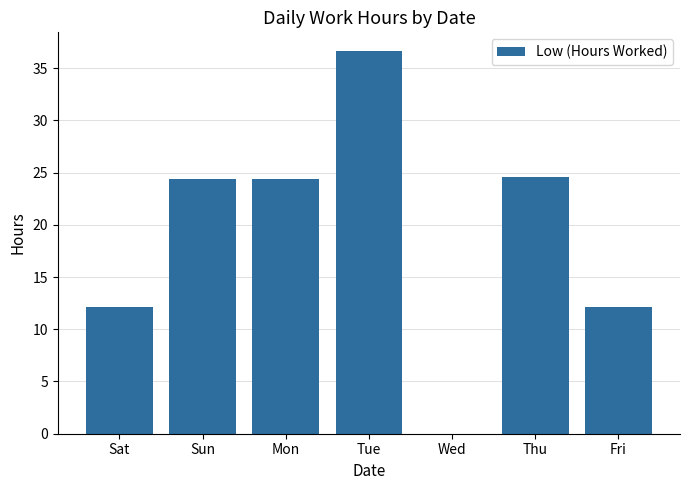

What value does the data have at Mon?

24.4